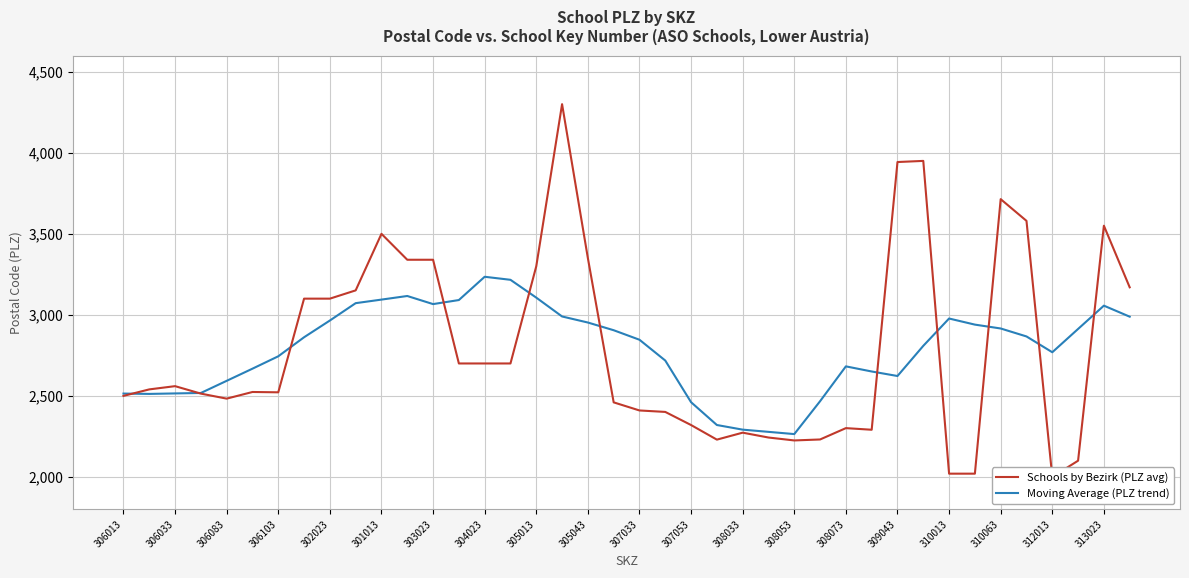

Between 307053 and 21, which series saw the biggest shift?

Schools by Bezirk (PLZ avg)